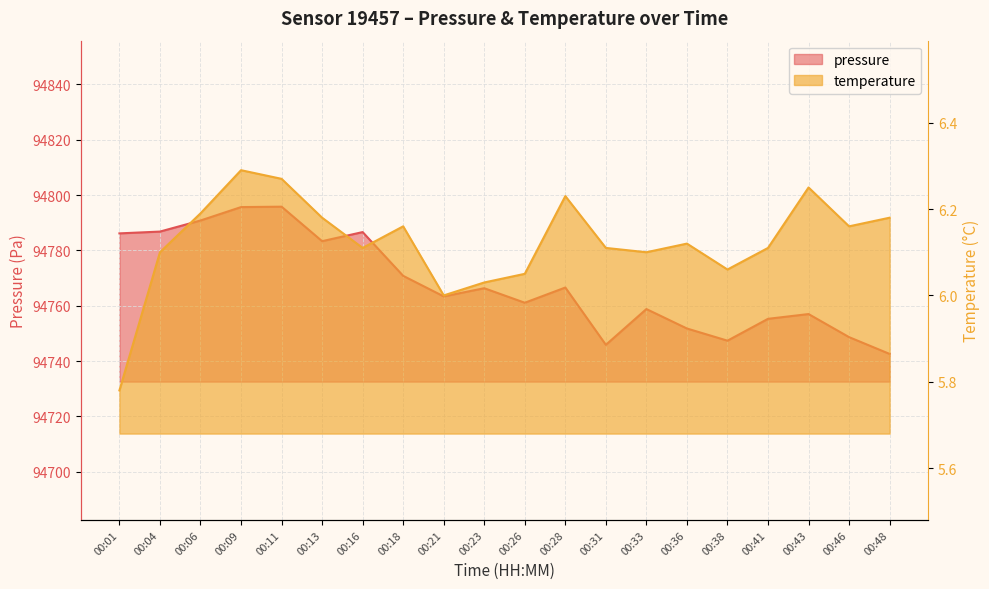

The value of temperature at 00:48 is 6.2. True or false?

True